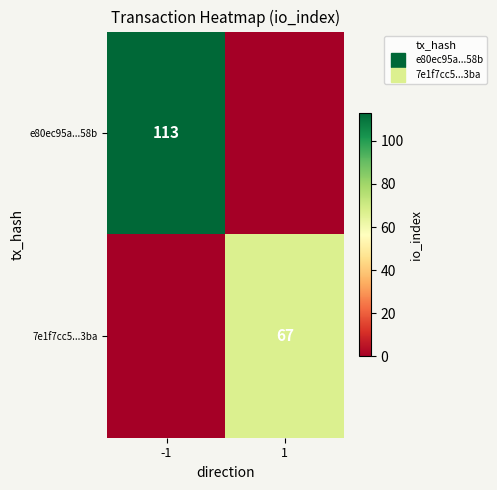

Between -1 and 1, which is larger?

-1